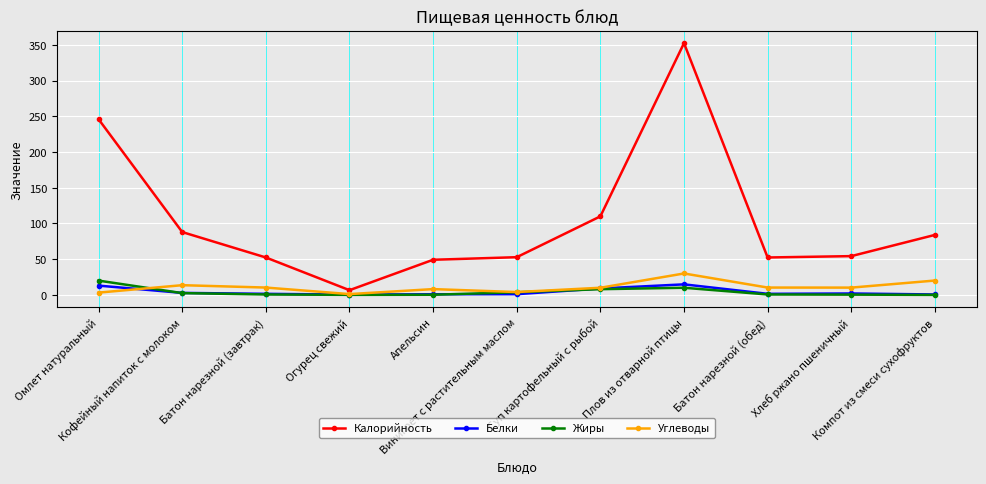

Where is the first local maximum for Калорийность?

Плов из отварной птицы